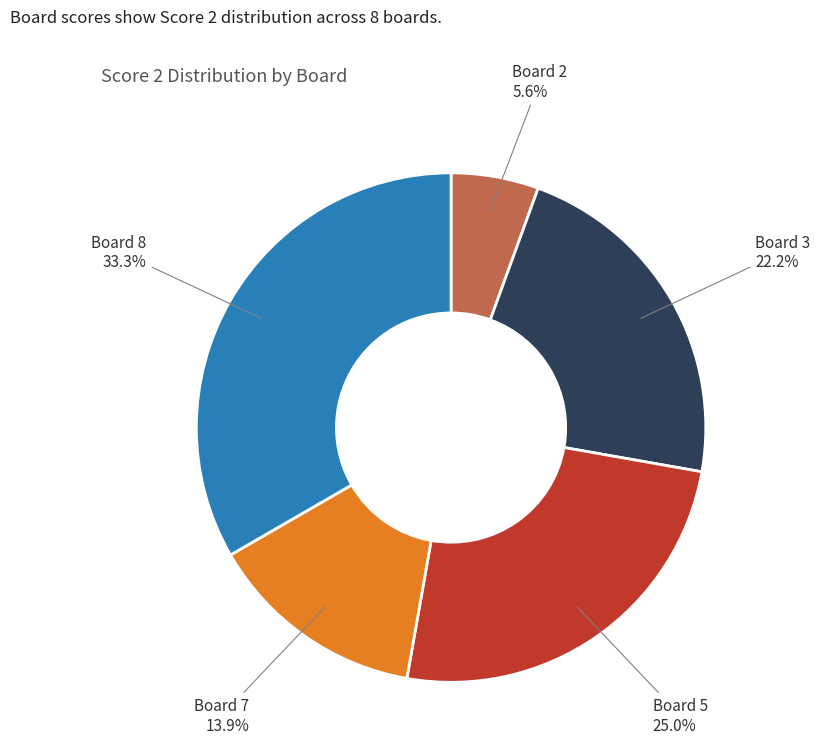

Rank the categories by value from highest to lowest.

Board 8, Board 5, Board 3, Board 7, Board 2